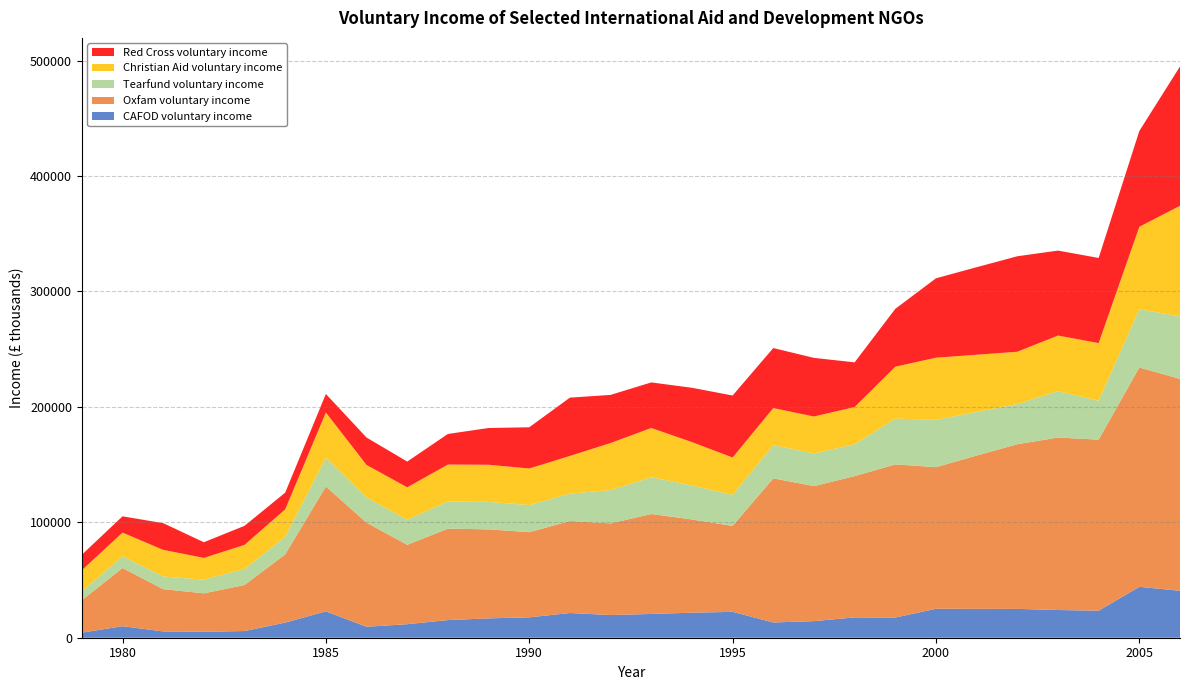

Reading left to right, transcribe all the data shown in this chart.

CAFOD voluntary income: 1979=4365.1	1980=9995.0	1981=5444.6	1982=5163.8	1983=5792.7	1984=13130.3	1985=22840.5	1986=9495.3	1987=11707.5	1988=15280.4	1989=16762.5	1990=17673.2	1991=21411.1	1992=19631.5	1993=20605.7	1994=21666.6	1995=22435.8	1996=13216.9	1997=14364.9	1998=17618.4	1999=17476.9	2000=25081.5	2001=25026.9	2002=24988.7	2003=24000.4	2004=23406.6	2005=44101.5	2006=40656.0
Oxfam voluntary income: 1979=28121.4	1980=50363.3	1981=36644.1	1982=33297.7	1983=39850.8	1984=59062.3	1985=108141.0	1986=90172.5	1987=68765.2	1988=79194.1	1989=77114.1	1990=73759.4	1991=79676.1	1992=79421.0	1993=86572.1	1994=80773.4	1995=74437.3	1996=124861.9	1997=116968.8	1998=122367.7	1999=132661.6	2000=122665.2	2001=132773.5	2002=142621.7	2003=149416.9	2004=148162.7	2005=190014.5	2006=183550.4
Tearfund voluntary income: 1979=7588.1	1980=10225.1	1981=10974.9	1982=11837.6	1983=13968.8	1984=15243.2	1985=24881.8	1986=21735.7	1987=21767.0	1988=23602.1	1989=23815.5	1990=23504.9	1991=23710.8	1992=28874.2	1993=31850.7	1994=29430.4	1995=26831.5	1996=28782.7	1997=28252.4	1998=27618.4	1999=39693.1	2000=41021.0	2001=37854.4	2002=34815.8	2003=40224.5	2004=33711.3	2005=50402.5	2006=54207.2
Christian Aid voluntary income: 1979=18376.5	1980=20478.9	1981=23058.1	1982=18824.5	1983=20835.0	1984=23752.4	1985=39231.9	1986=28230.4	1987=28052.7	1988=31937.8	1989=32140.6	1990=31649.4	1991=32671.2	1992=40731.4	1993=42660.0	1994=37594.4	1995=32412.2	1996=32064.9	1997=32046.4	1998=32241.4	1999=44956.8	2000=53813.9	2001=49474.2	2002=45308.7	2003=48117.4	2004=49939.8	2005=71455.5	2006=95744.4
Red Cross voluntary income: 1979=13441.1	1980=14090.7	1981=23124.9	1982=13594.3	1983=16498.0	1984=14499.2	1985=16053.2	1986=23783.1	1987=22304.1	1988=26496.6	1989=31838.8	1990=35710.9	1991=50497.3	1992=41686.6	1993=39475.1	1994=47051.4	1995=53697.1	1996=52004.6	1997=50783.4	1998=38694.1	1999=50107.8	2000=68766.3	2001=75831.6	2002=82705.0	2003=73600.9	2004=73747.2	2005=82985.6	2006=120704.2